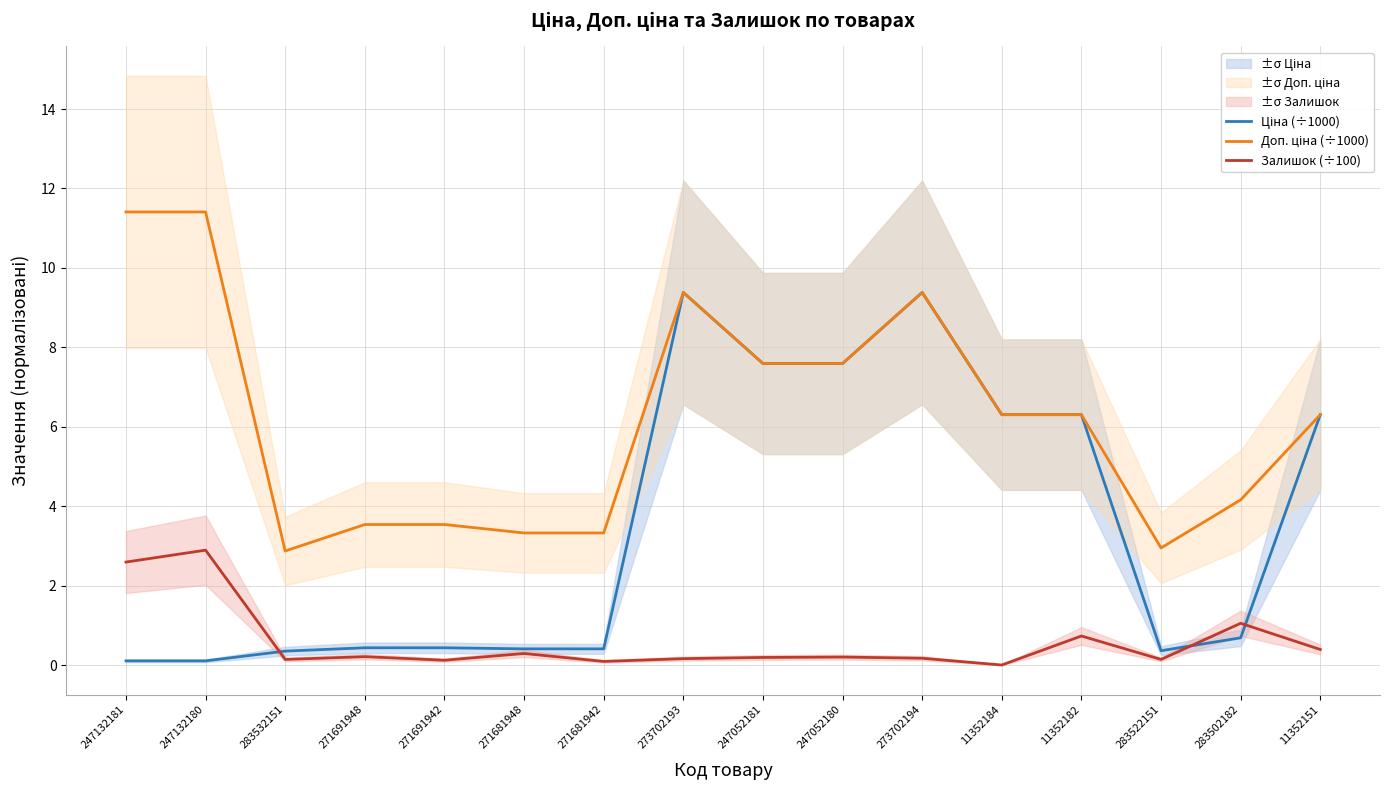

At how many categories does at least one series exceed 1?

16